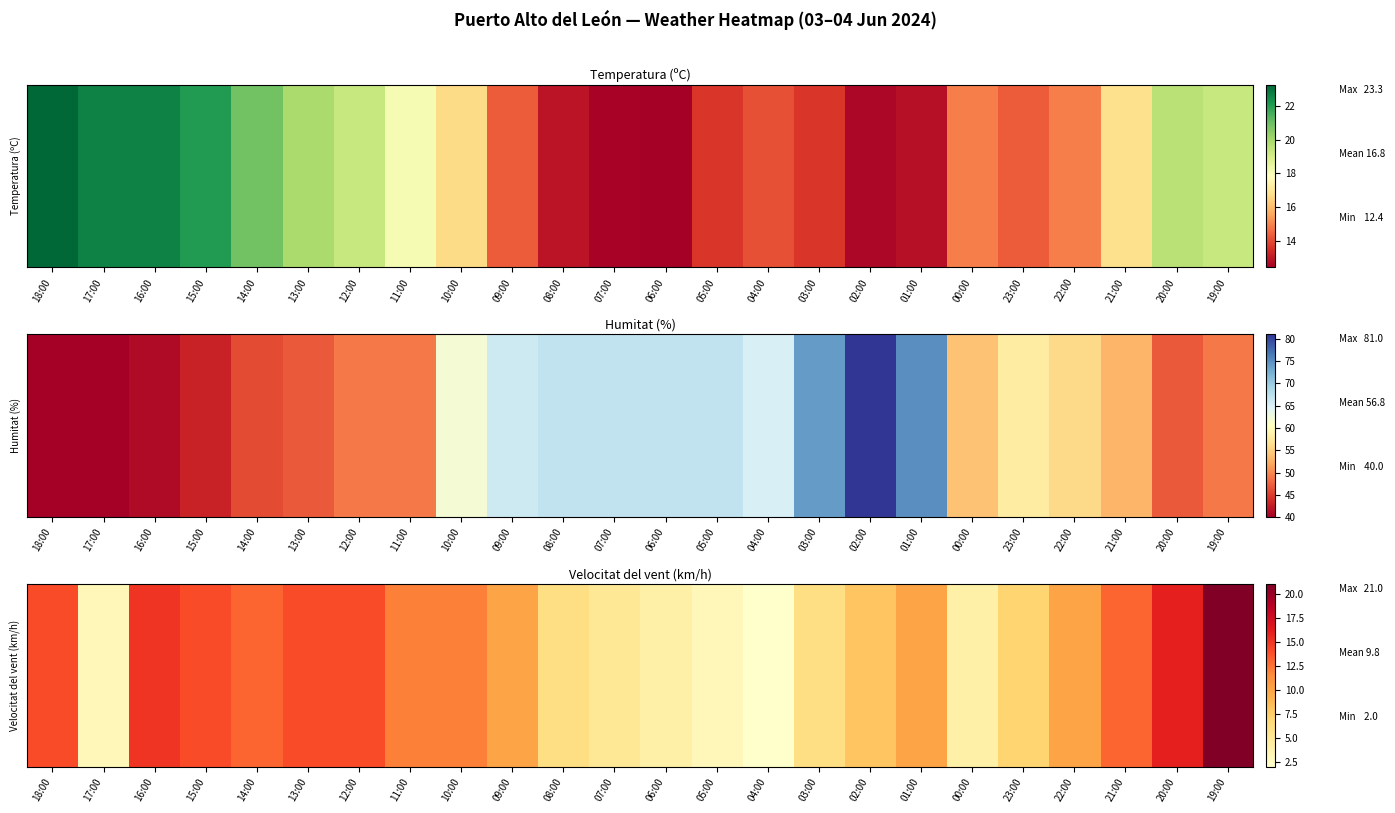

At which label is the value closest to 11?

11:00